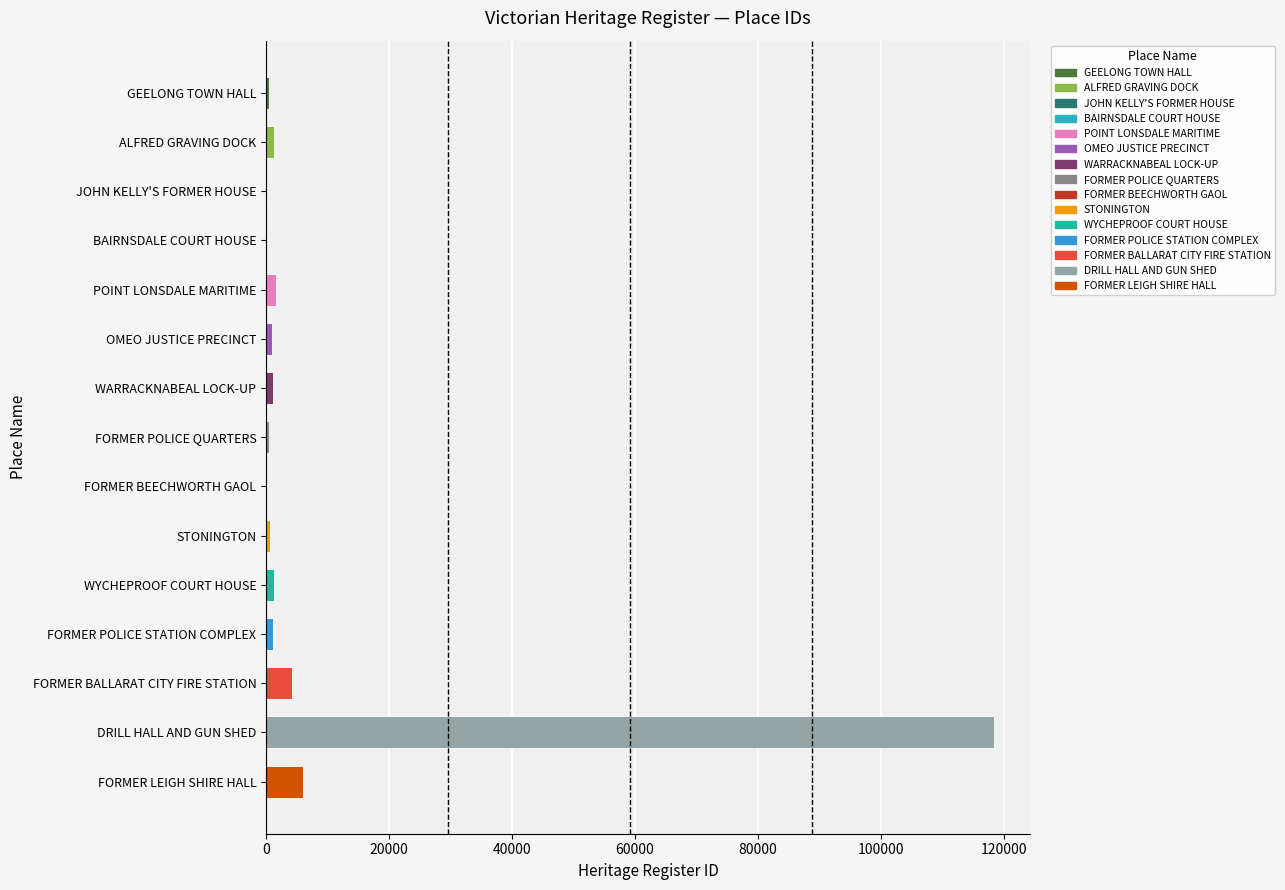

What is the greatest value displayed?

118368